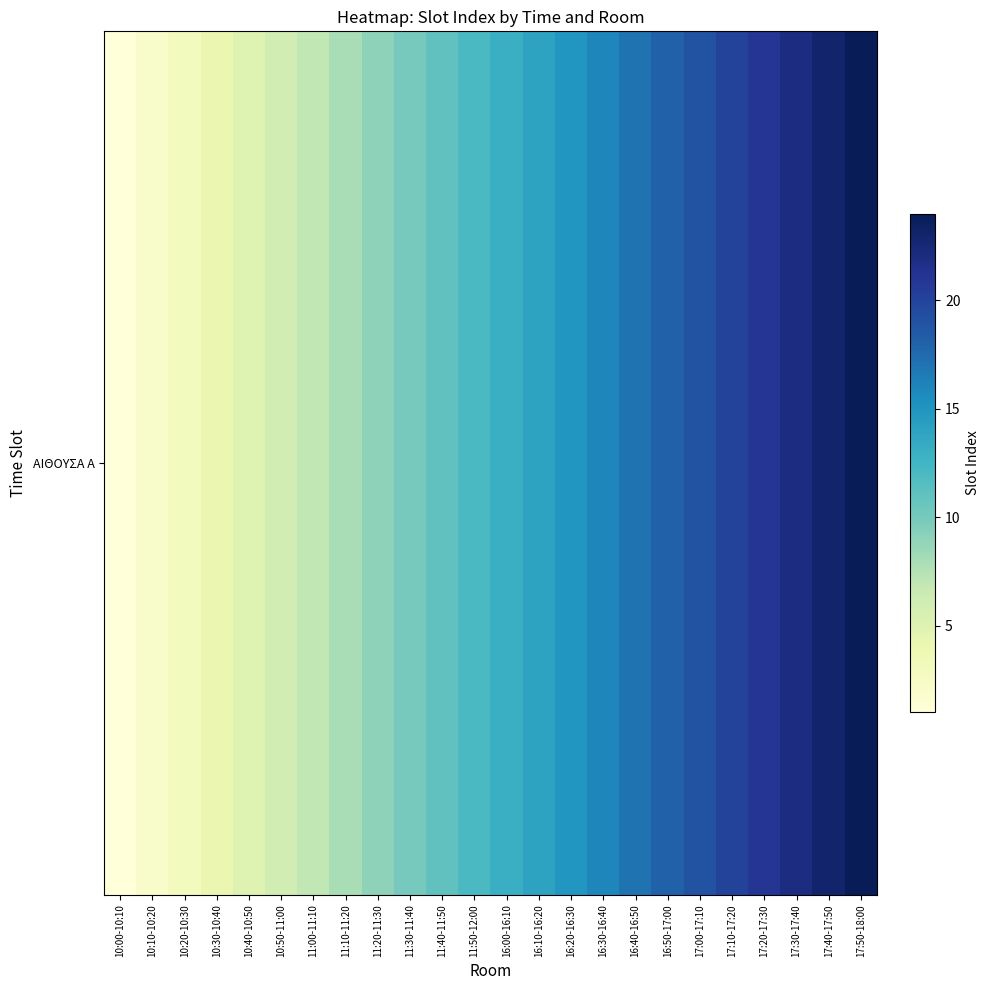

Reading left to right, transcribe all the data shown in this chart.

10:00-10:10=1	10:10-10:20=2	10:20-10:30=3	10:30-10:40=4	10:40-10:50=5	10:50-11:00=6	11:00-11:10=7	11:10-11:20=8	11:20-11:30=9	11:30-11:40=10	11:40-11:50=11	11:50-12:00=12	16:00-16:10=13	16:10-16:20=14	16:20-16:30=15	16:30-16:40=16	16:40-16:50=17	16:50-17:00=18	17:00-17:10=19	17:10-17:20=20	17:20-17:30=21	17:30-17:40=22	17:40-17:50=23	17:50-18:00=24